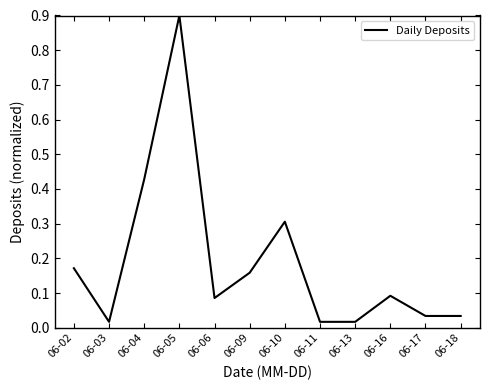

The value at 06-10 is 0.1. True or false?

False